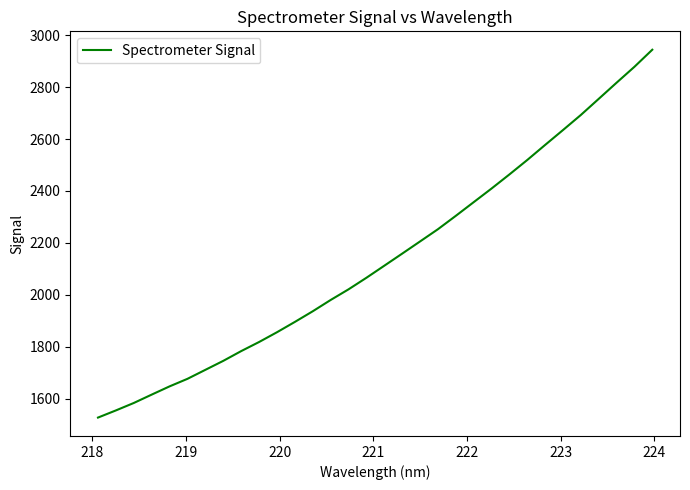

What is the maximum value shown in the chart?

2944.3